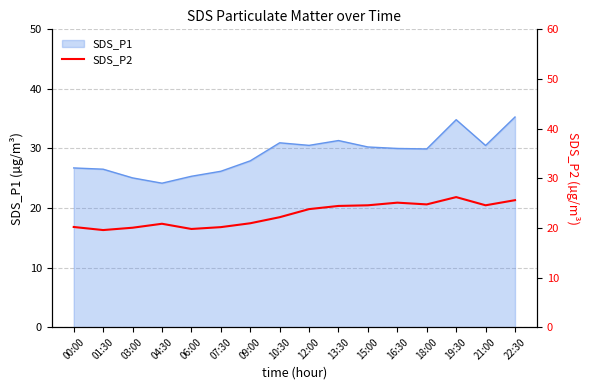

True or false: the data shows 26.2 at 19:30.

True